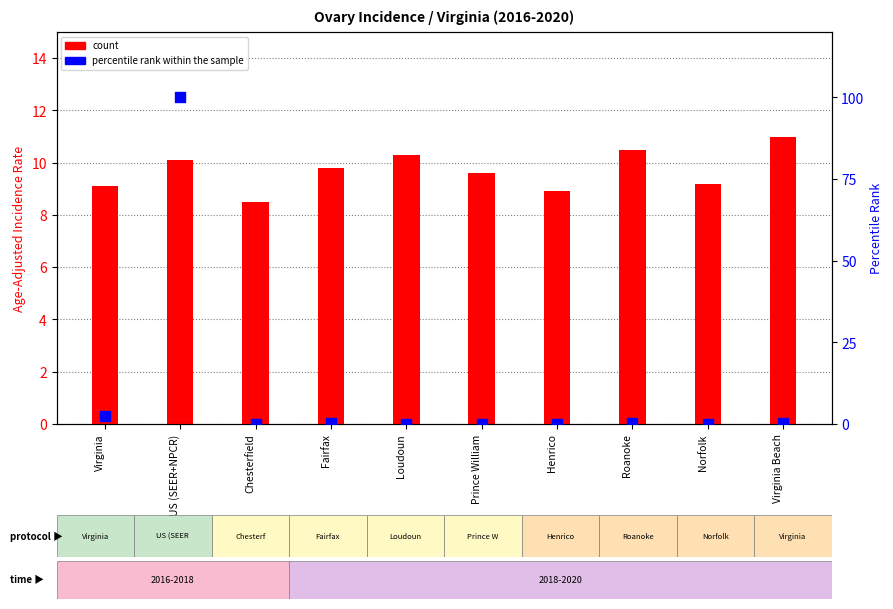

Which series has the widest spread of Y values?

percentile rank within the sample